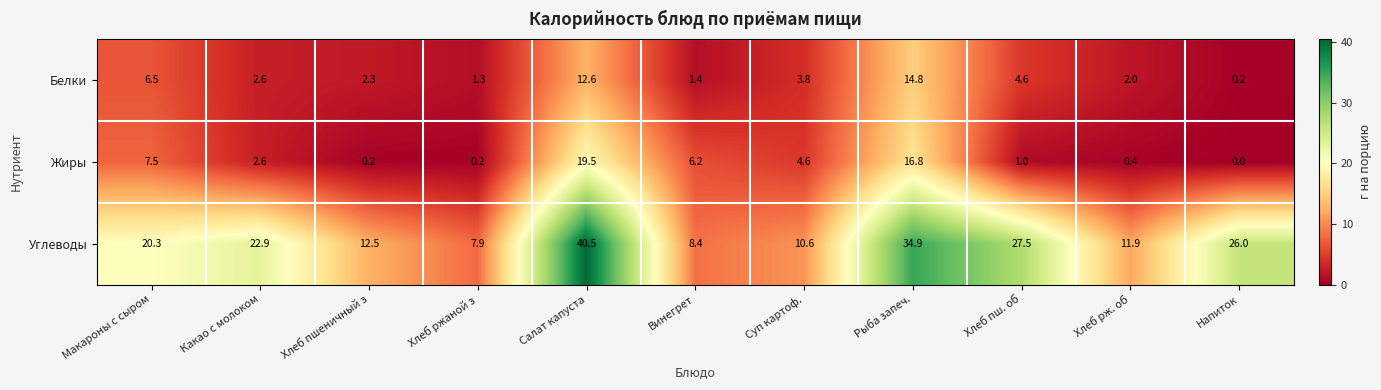

What is the maximum value shown in the chart?

40.5